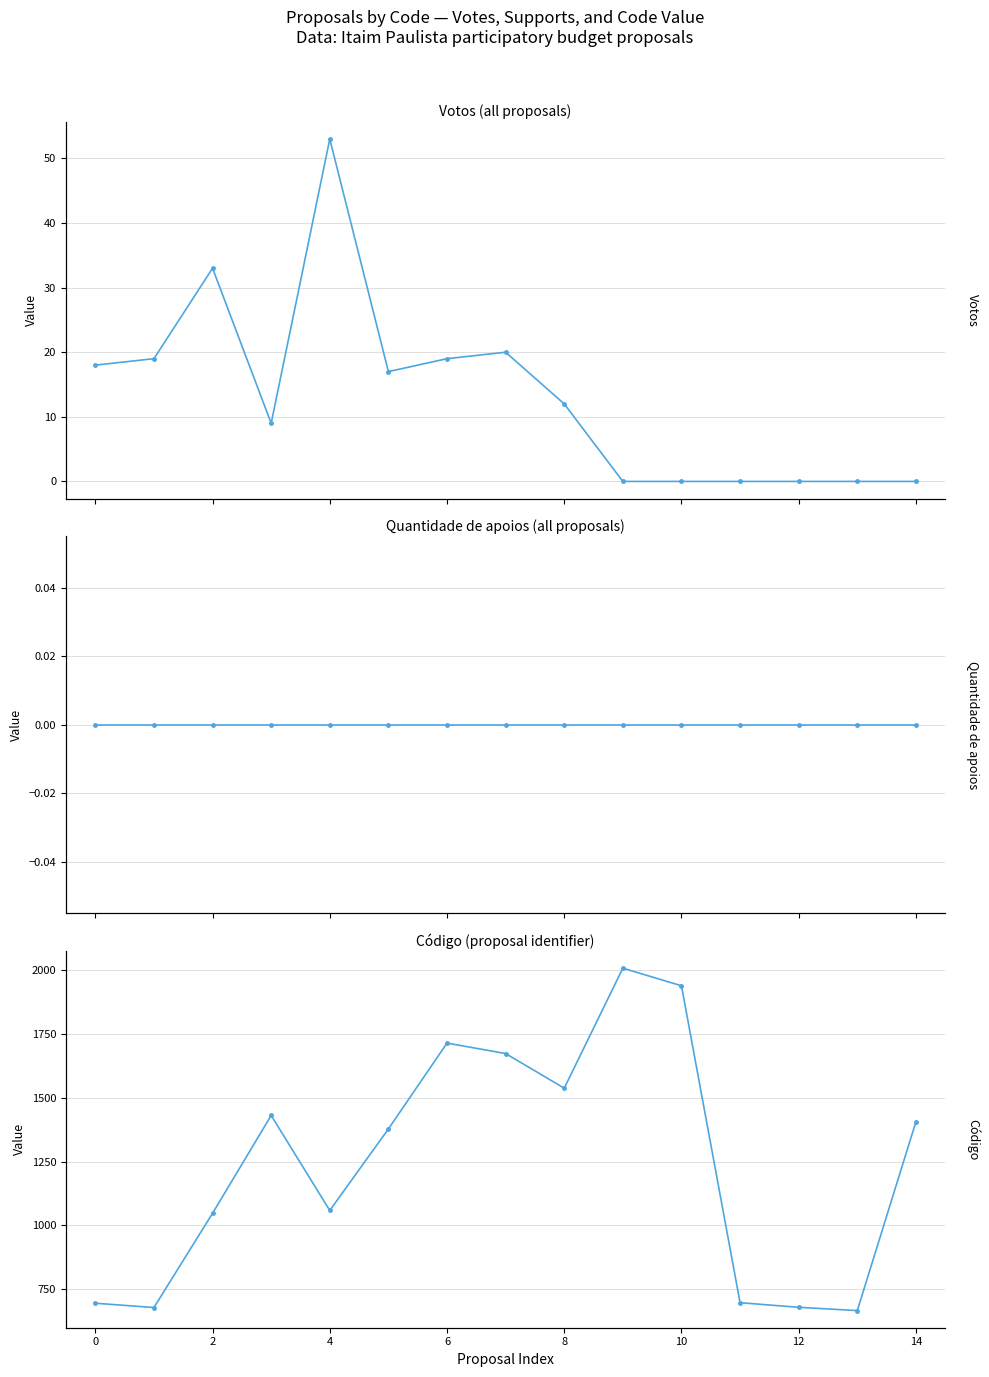

How many lines are shown in the chart?

3